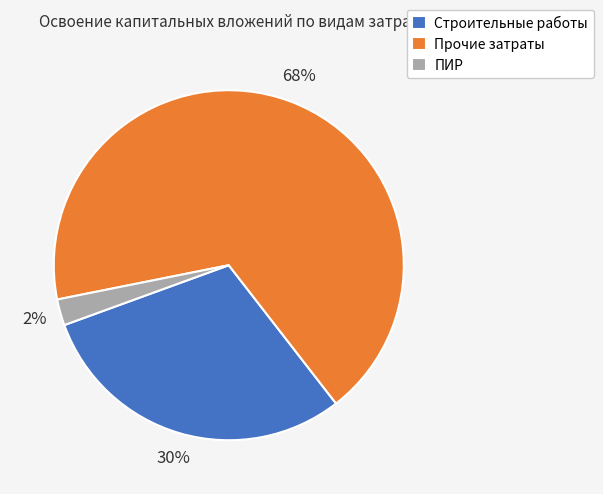

Is it true that ПИР is 12% of the pie?

False